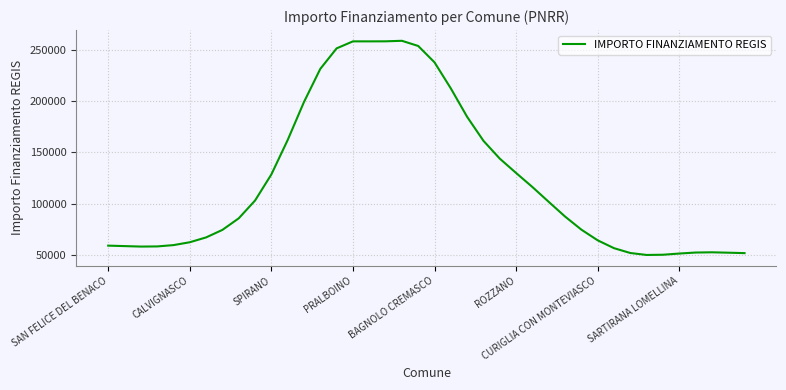

What is the difference between the maximum and minimum values?

208645.6